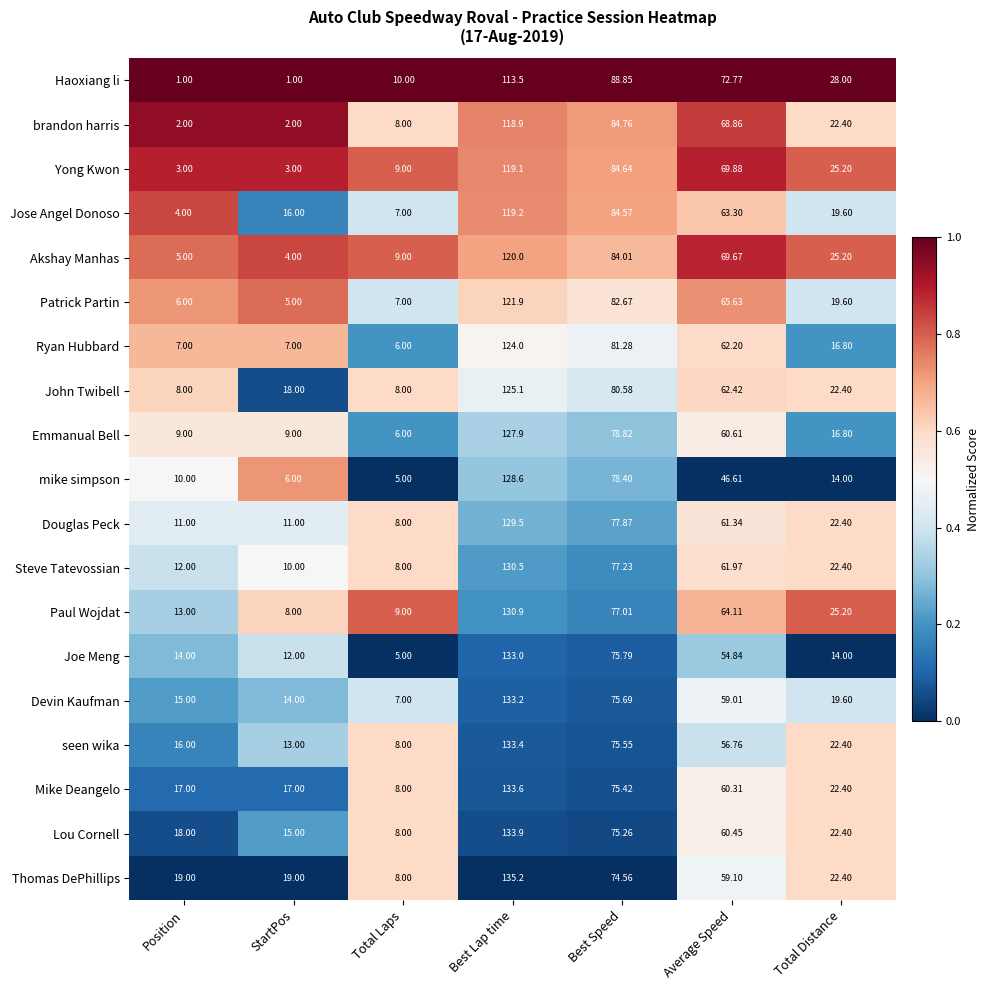

At which label does Devin Kaufman first exceed 19?

Best Lap time